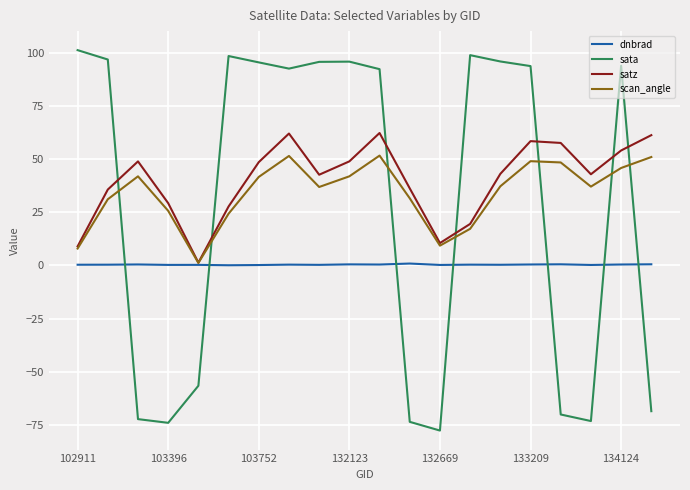

True or false: sata and dnbrad intersect in this chart.

True